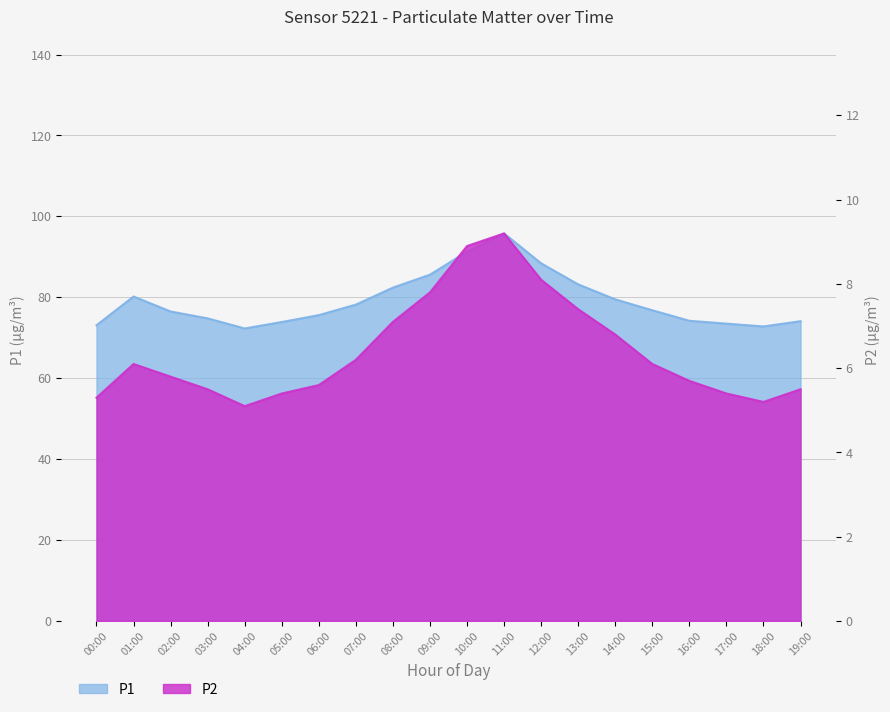

What is the minimum value shown in the chart?

5.1